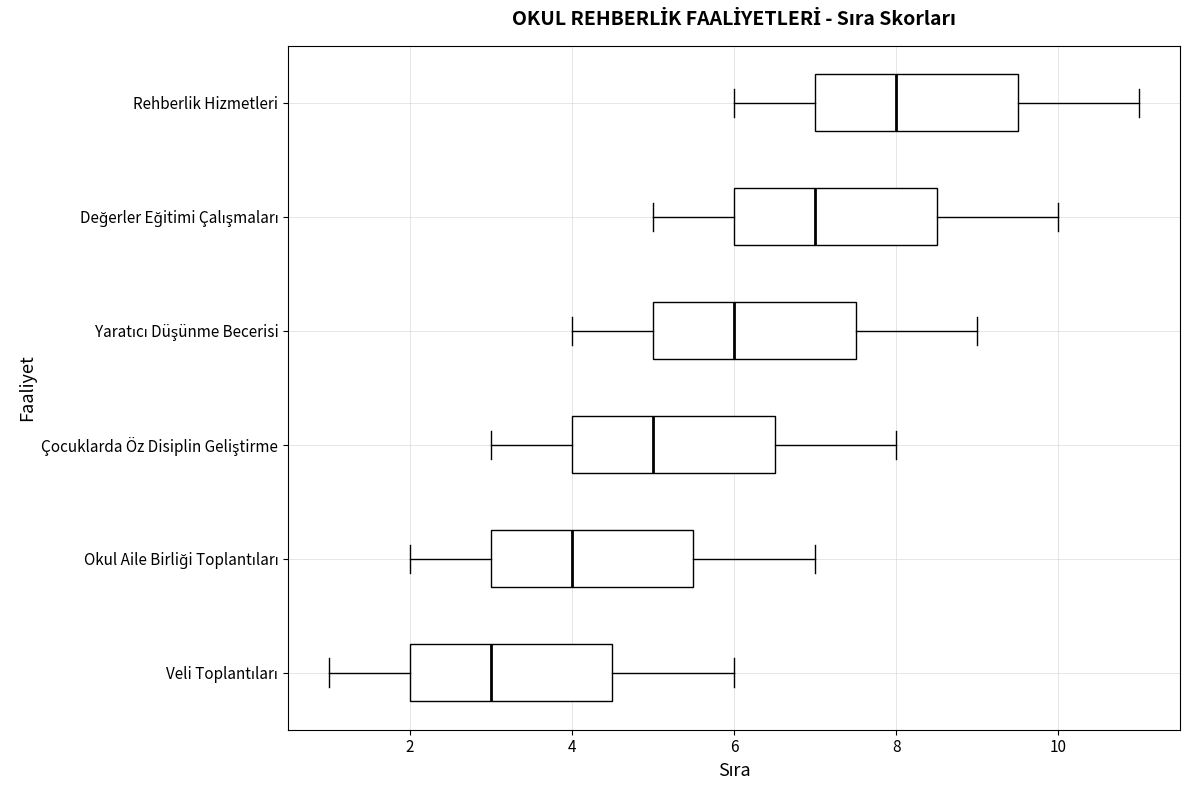

Where is the right edge of the box for Veli Toplantıları on the x-axis? The values are not printed on the chart, so give them approximately, as read against the axis.

4.6